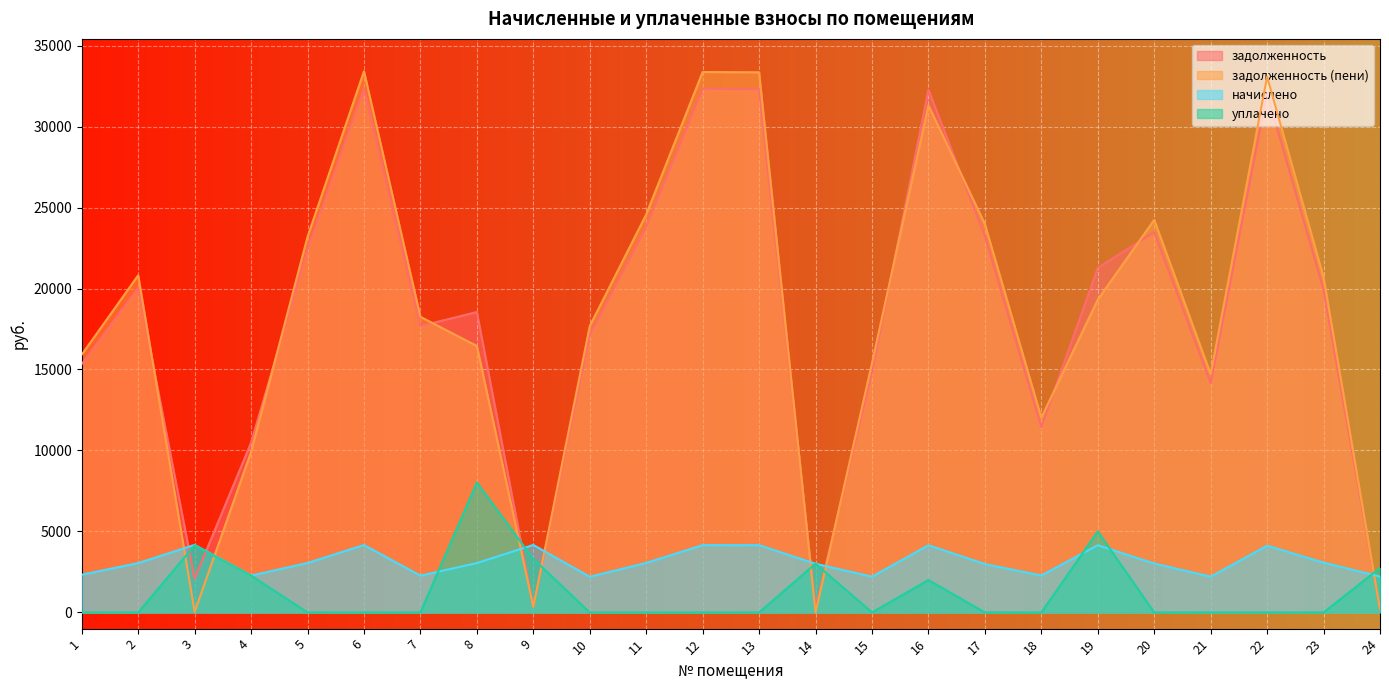

True or false: уплачено has a value of 0.0 at 13.

True